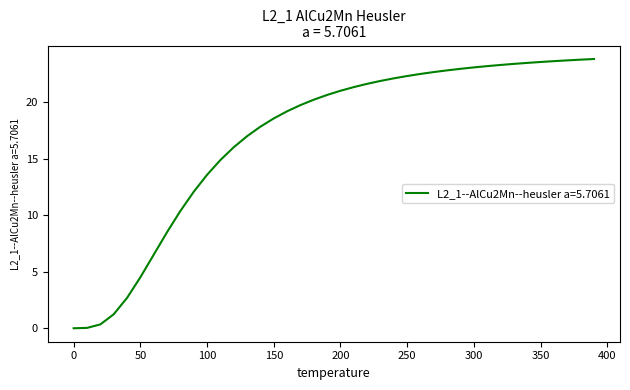

What is the difference between the maximum and minimum values?

23.8